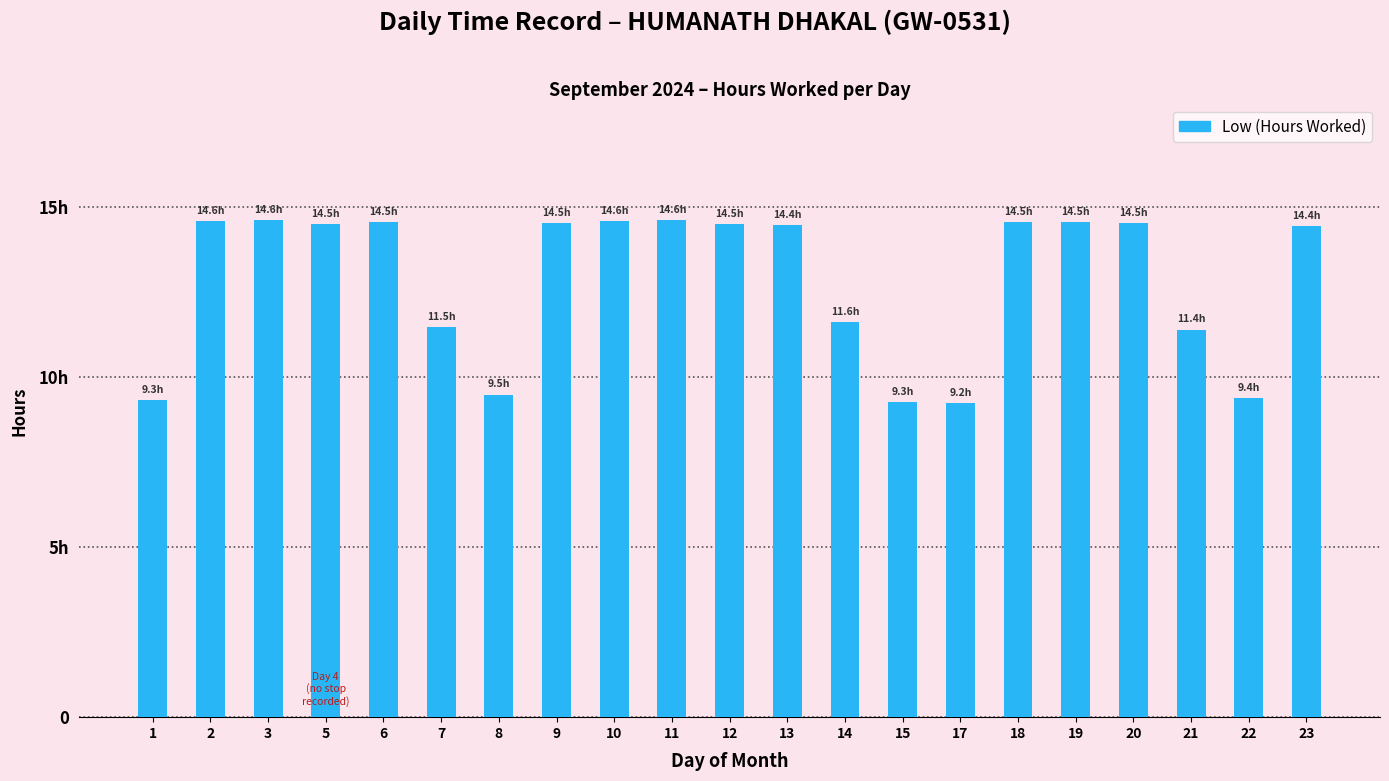

List the labels in order of value, largest first.

3, 11, 10, 2, 6, 18, 19, 9, 20, 12, 5, 13, 23, 14, 7, 21, 8, 22, 1, 15, 17